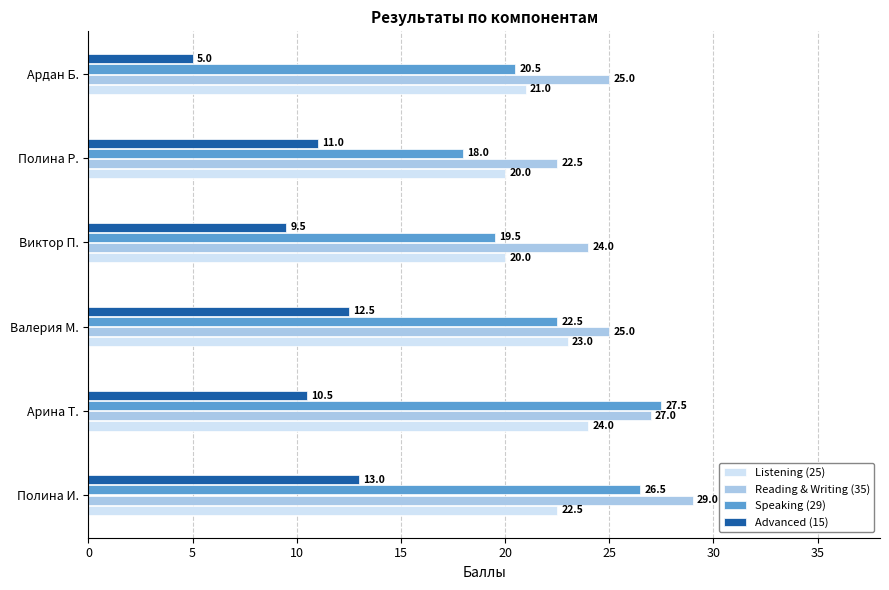

What is the total value across all series at Валерия М.?

83.0